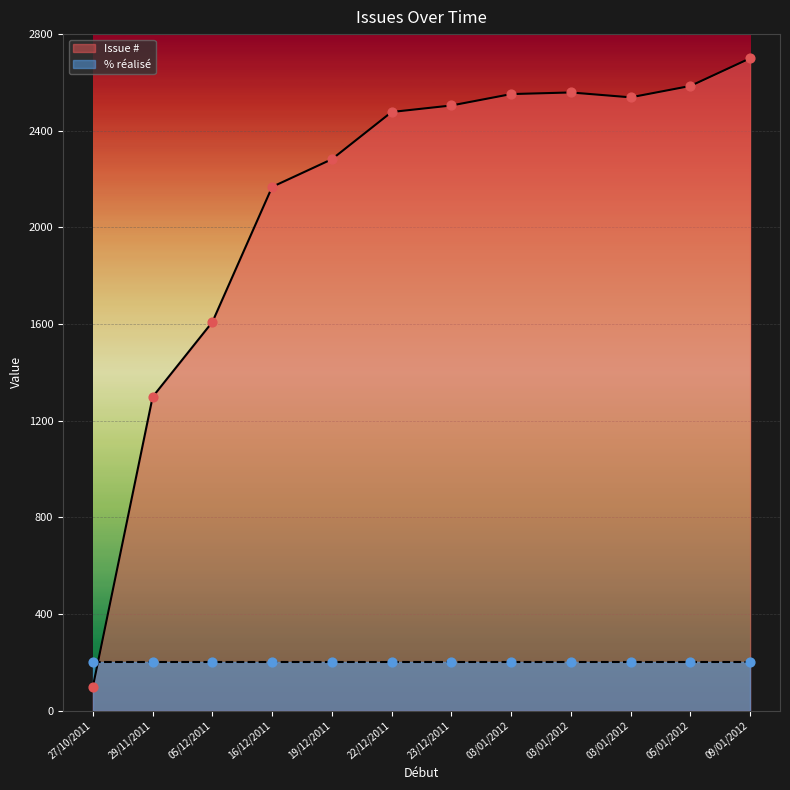

What is the ratio of the value at 22/12/2011 to the value at 23/12/2011?

1.0